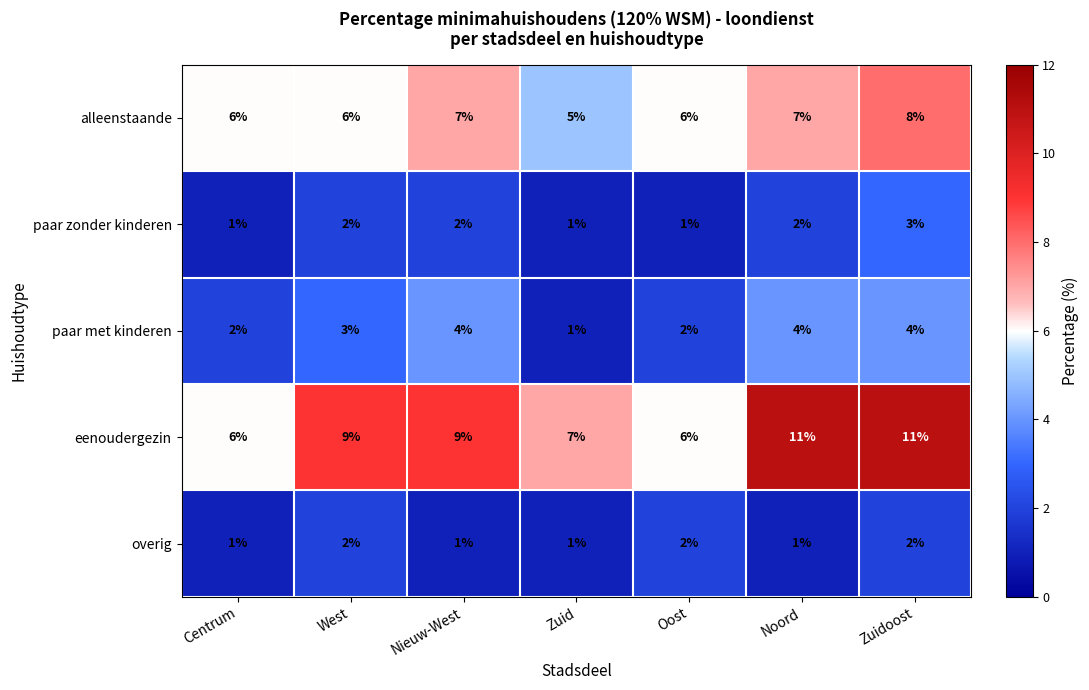

Rank the series by their maximum value, from lowest to highest.

overig, paar zonder kinderen, paar met kinderen, alleenstaande, eenoudergezin